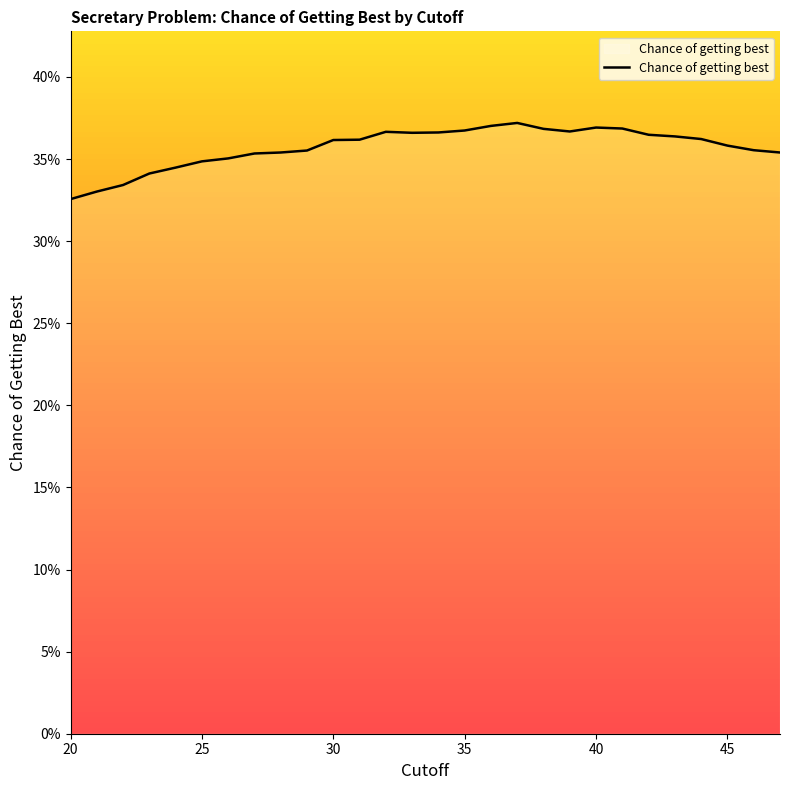

What is the greatest value displayed?

0.4